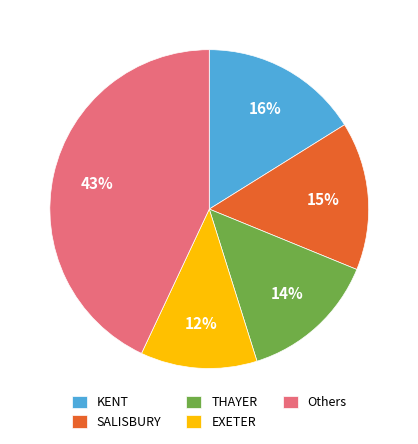

To the nearest percent, what is the average slice percentage?

20%